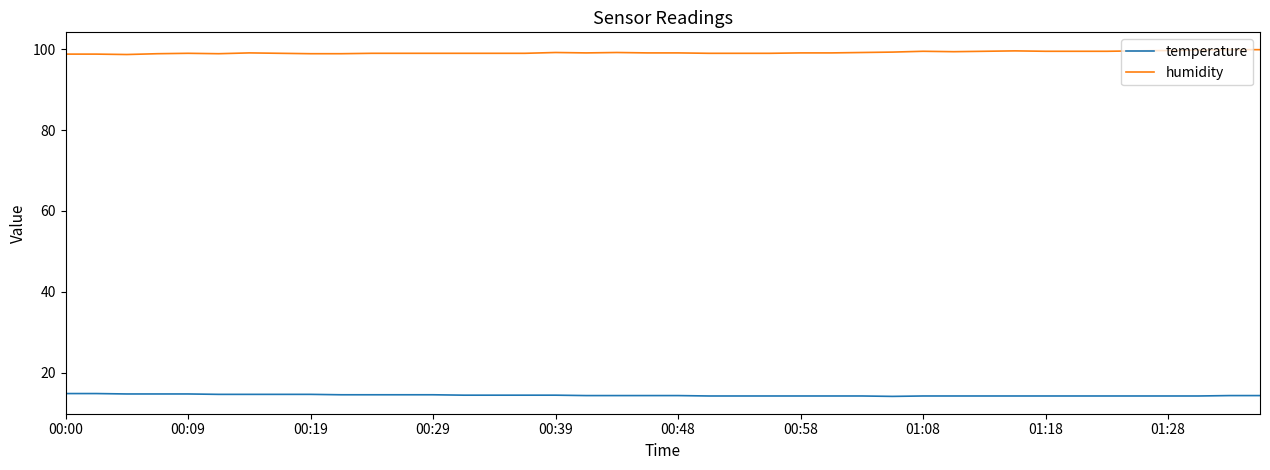

True or false: humidity and temperature cross at least once.

False